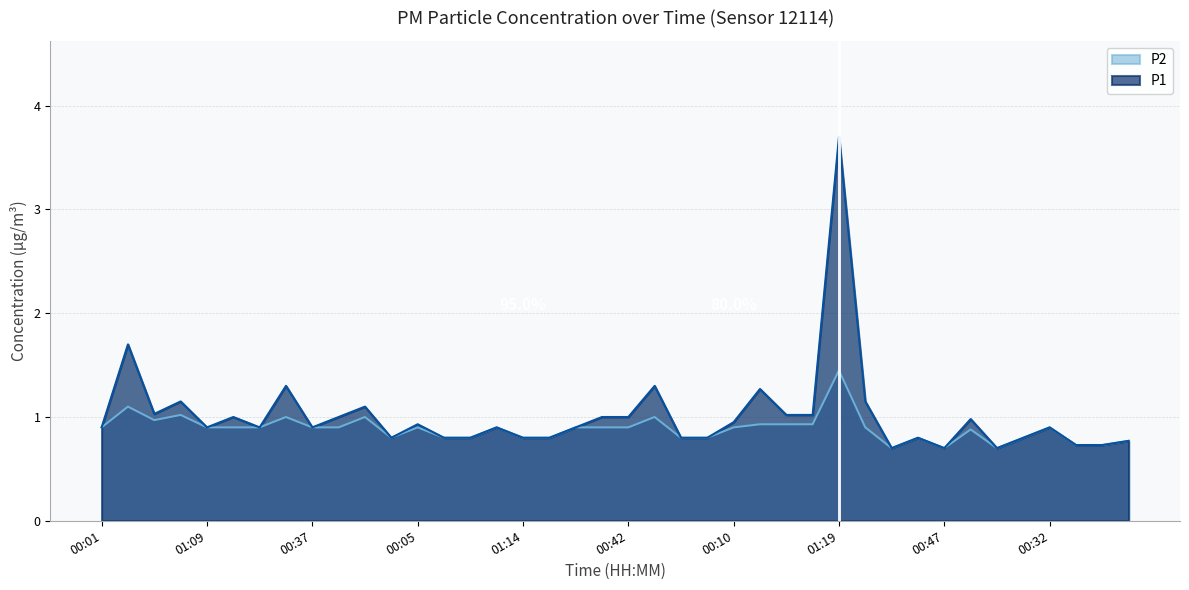

What is the sum of the P1 values at 00:52 and 00:37?

2.0